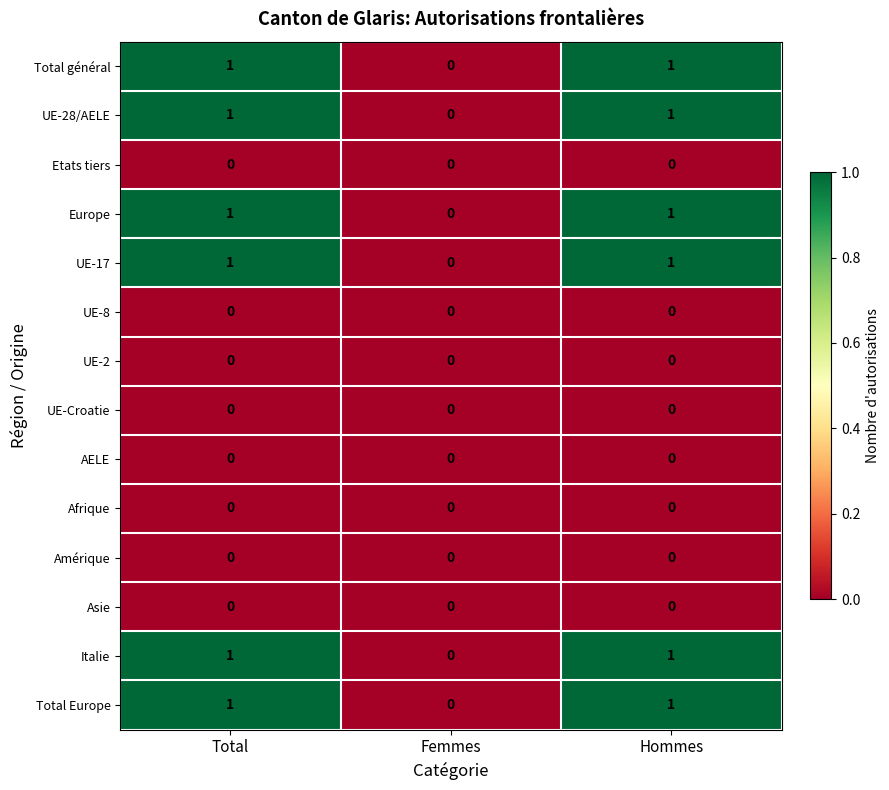

At which label is Total général closest to 0?

Femmes